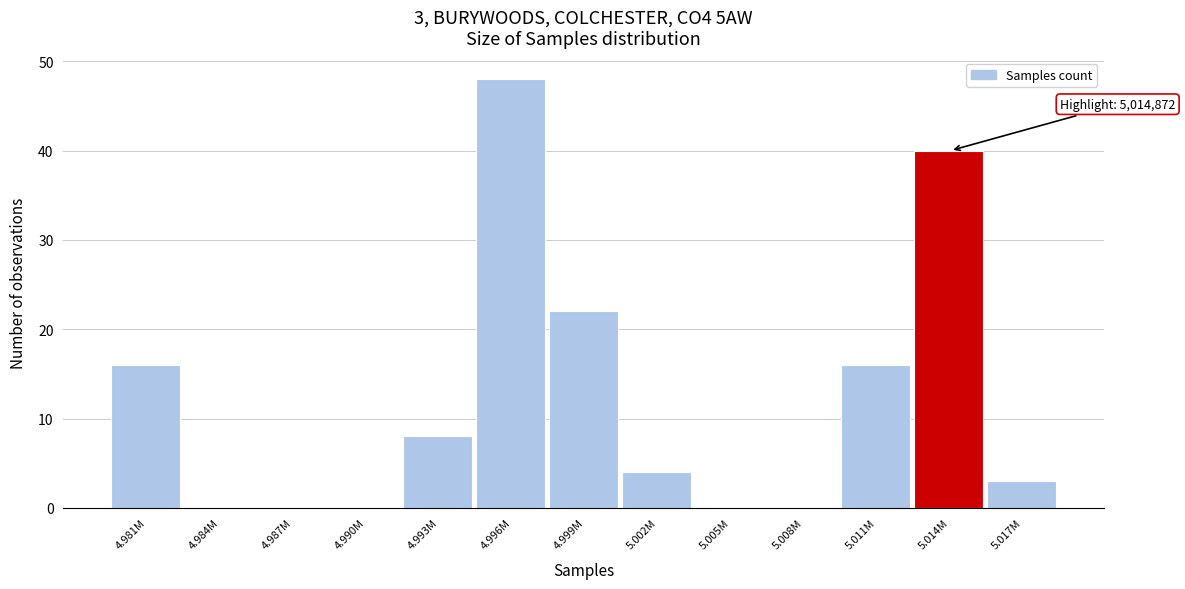

Reading left to right, list all the values displayed in this chart.

4.981M=16	4.984M=0	4.987M=0	4.990M=0	4.993M=8	4.996M=48	4.999M=22	5.002M=4	5.005M=0	5.008M=0	5.011M=16	5.014M=40	5.017M=3